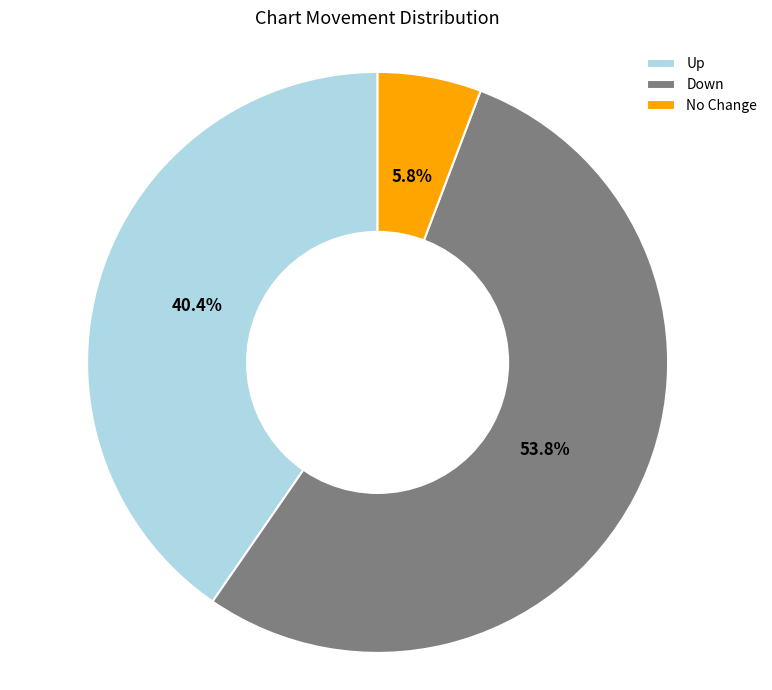

Which category has the biggest portion of the pie?

Down